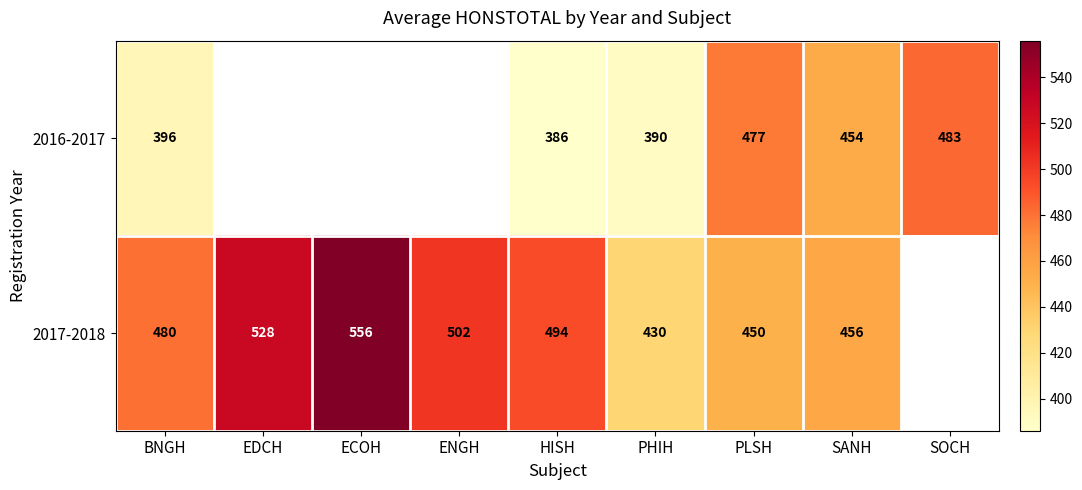

Rank the series at BNGH from highest to lowest value.

2017-2018, 2016-2017